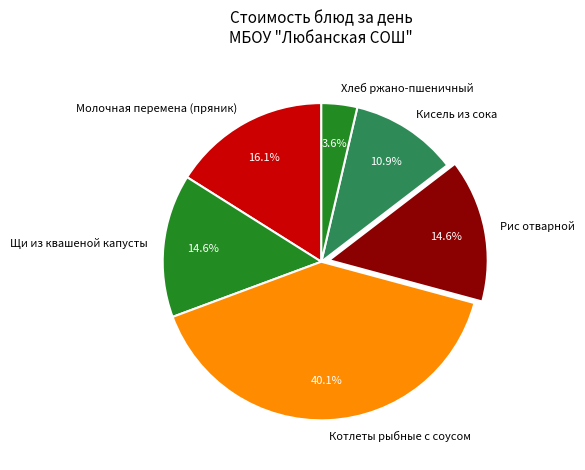

Is there any slice that represents more than half of the pie?

No